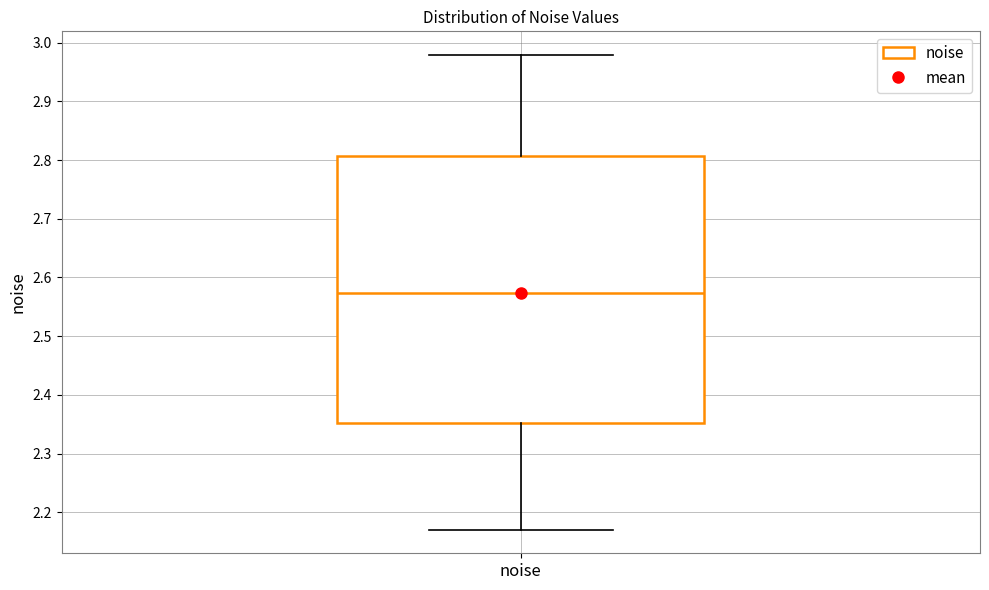

Read this box plot against the y-axis: the position of the median line, the range covered by the box, and the ends of both whiskers. The values are not printed on the chart, so give them approximately, as read against the axis.

median 2.57, box 2.35 to 2.81, whiskers 2.17 to 2.98